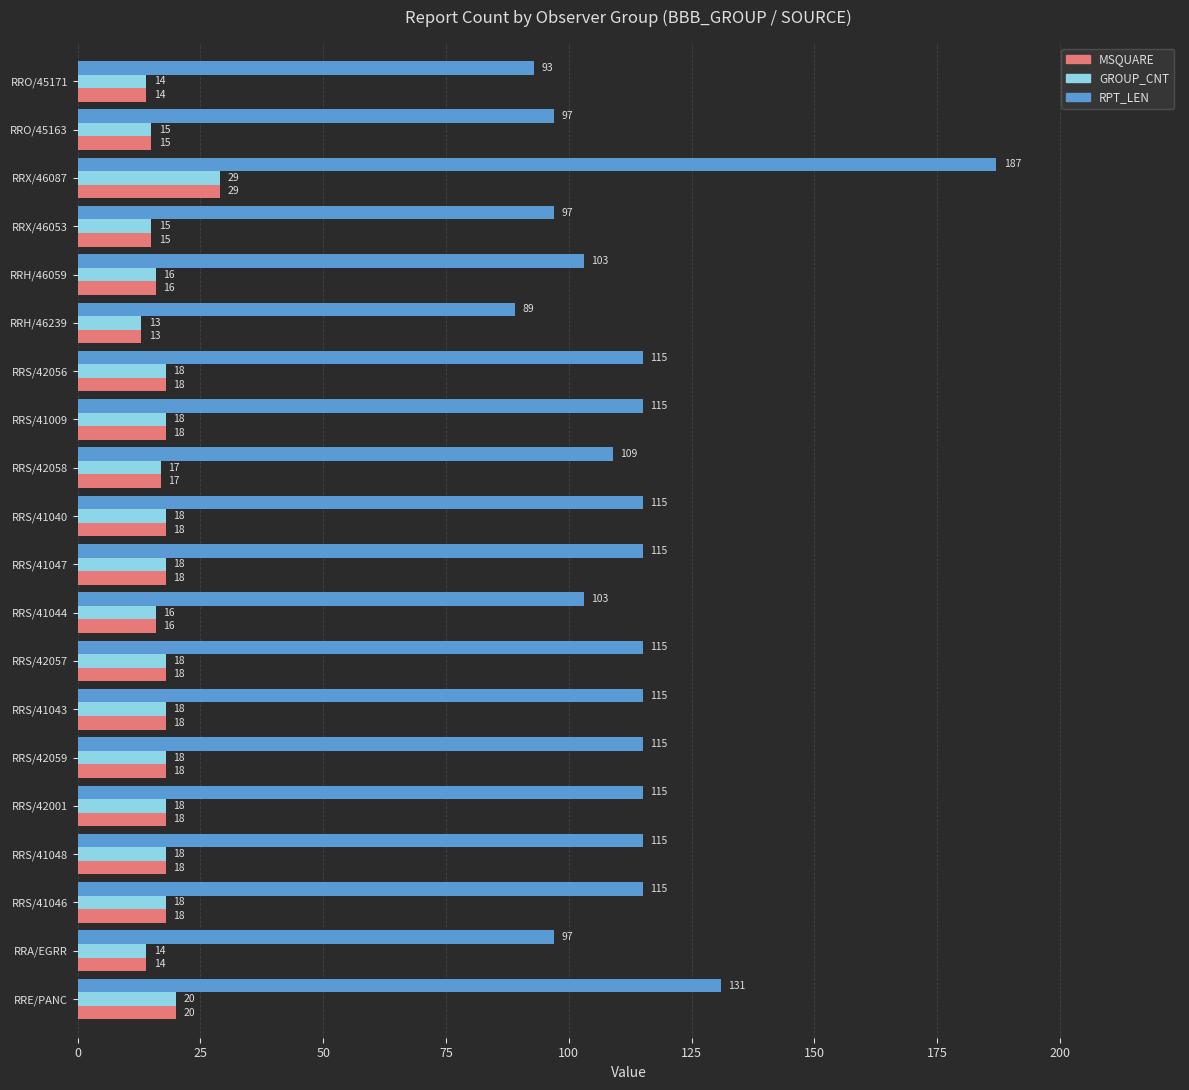

What is the sum of the MSQUARE values at RRX/46053 and RRS/41040?

33